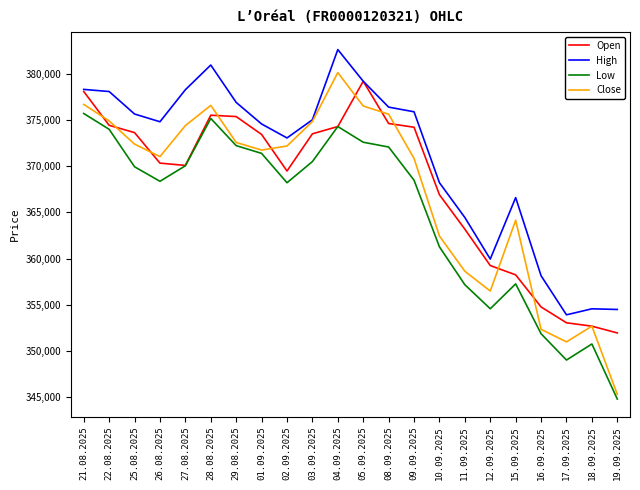

What is the difference between the maximum and minimum values in the Low series?

30877